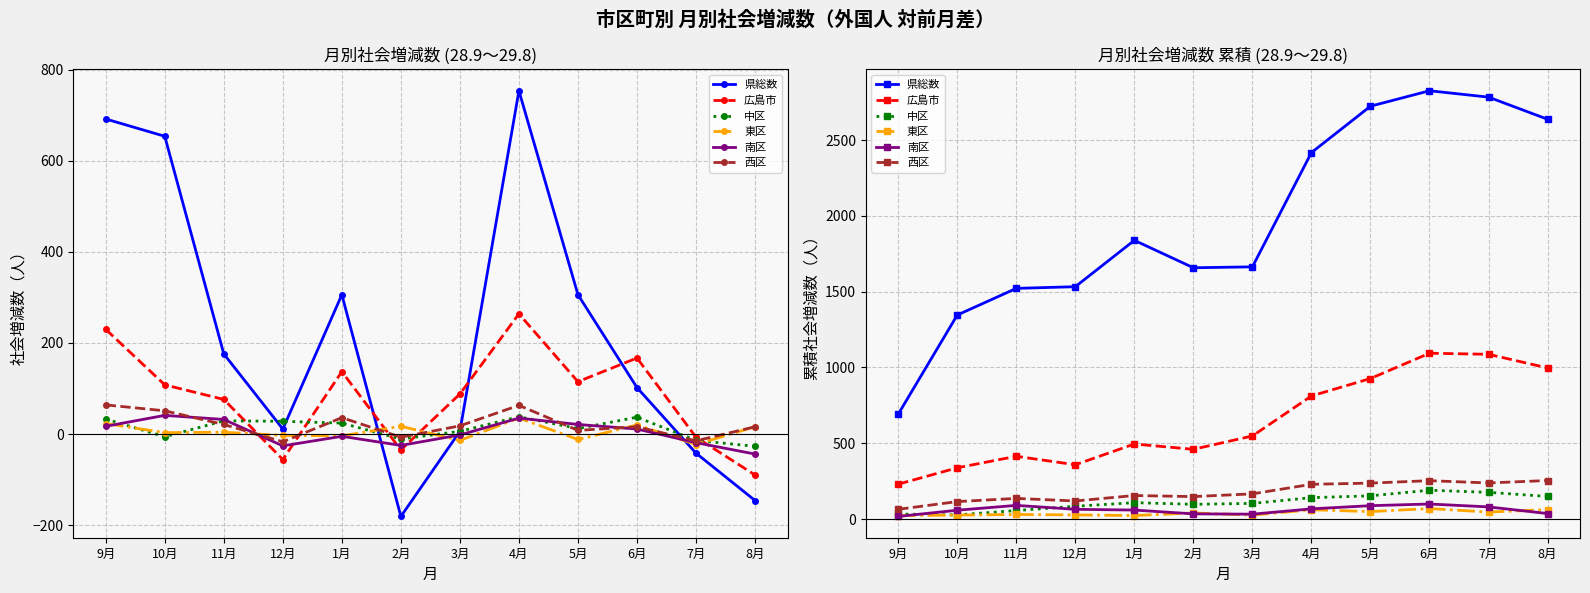

Is it true that 中区 equals 33 at 9月?

True